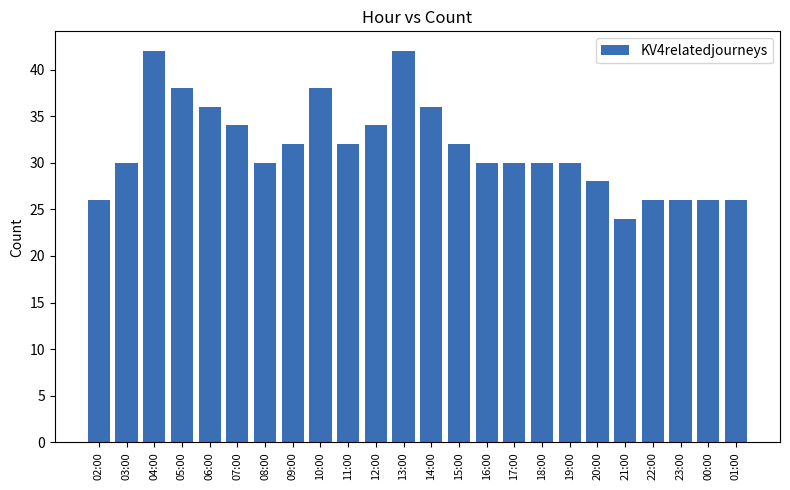

What is the greatest value displayed?

42